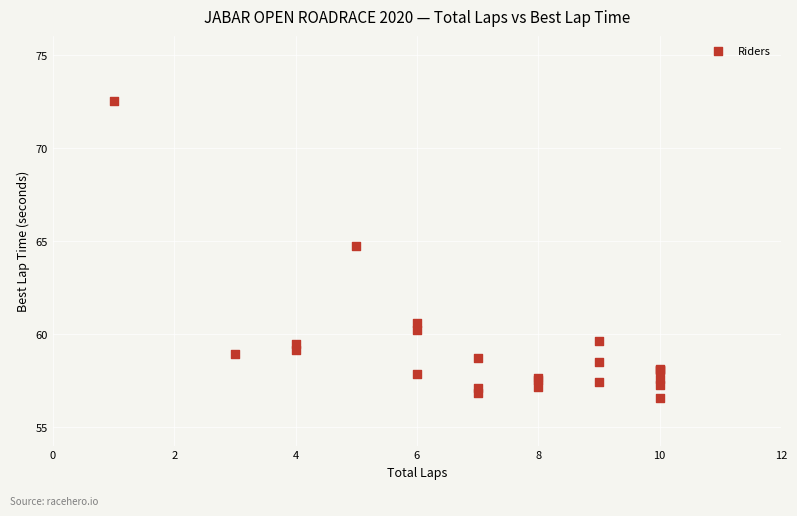

What Y value in the scatter plot is closest to 64?

64.7